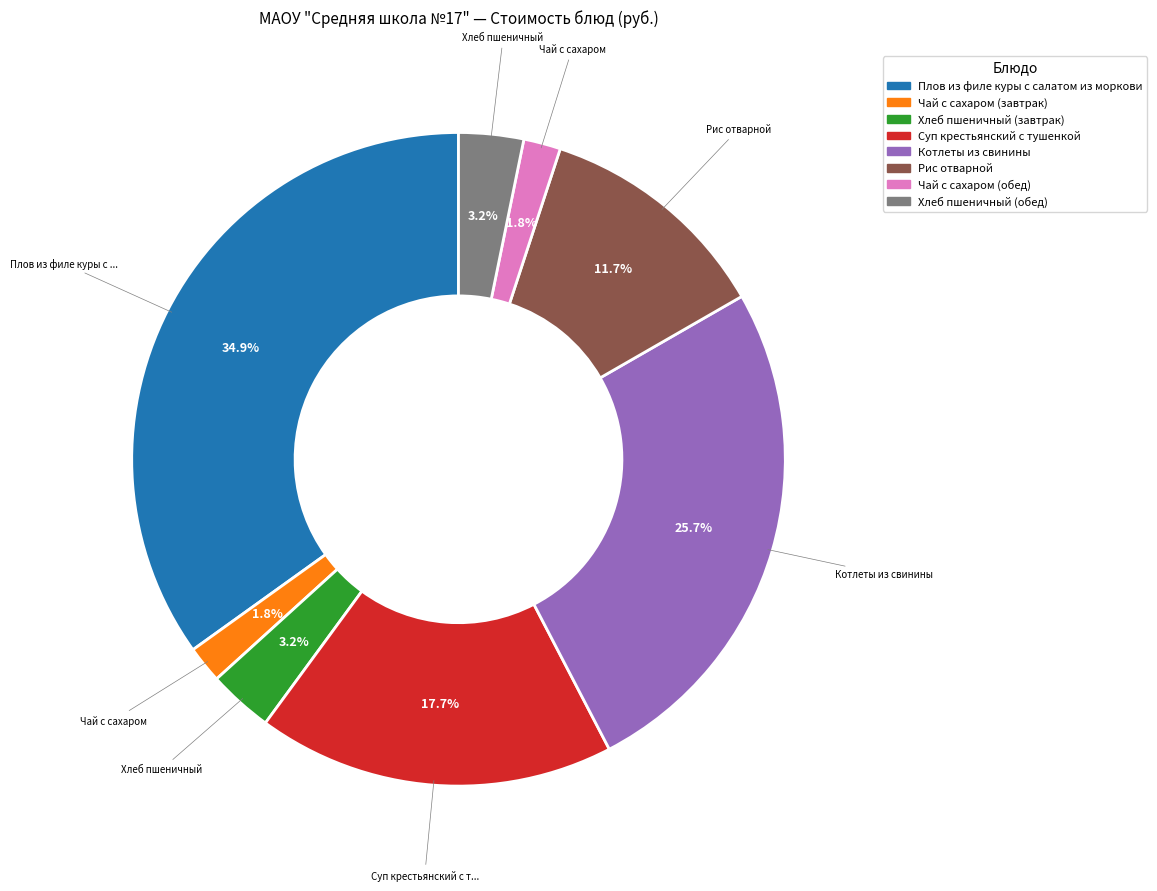

What is the largest slice in the pie chart?

Плов из филе куры с салатом из моркови